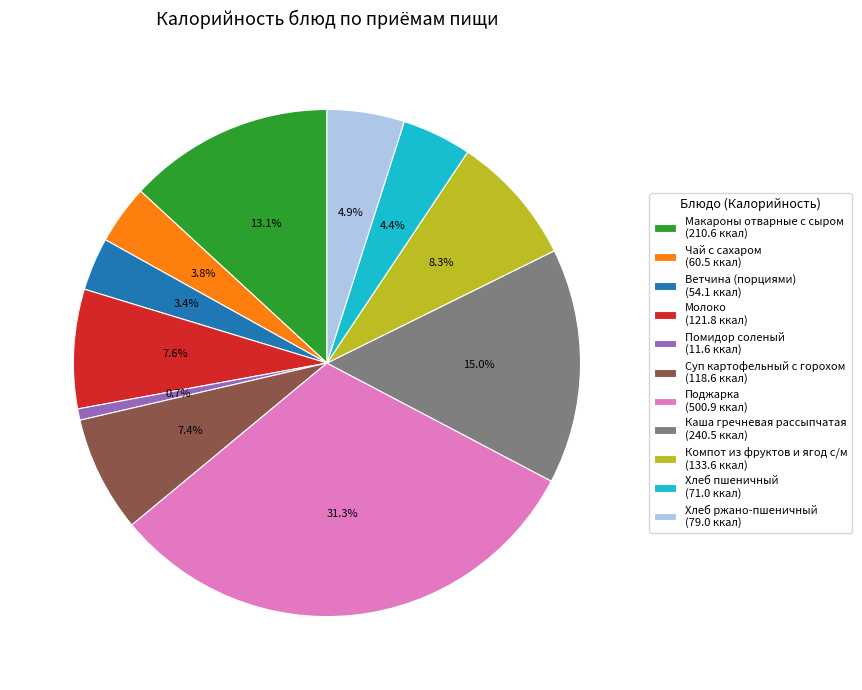

What is the ratio of the value at Чай с сахаром to the value at Суп картофельный с горохом?

0.5